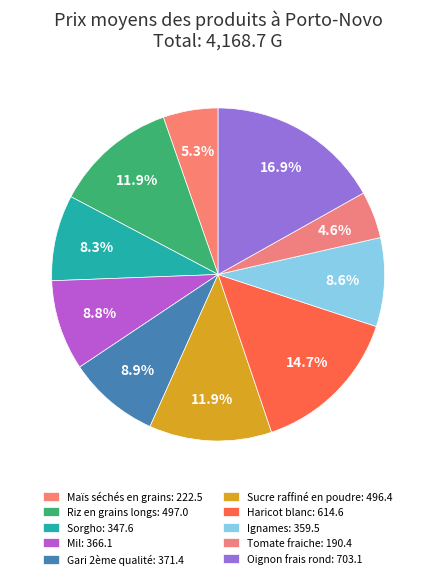

What percentage is the Mil slice, to the nearest percent?

9%